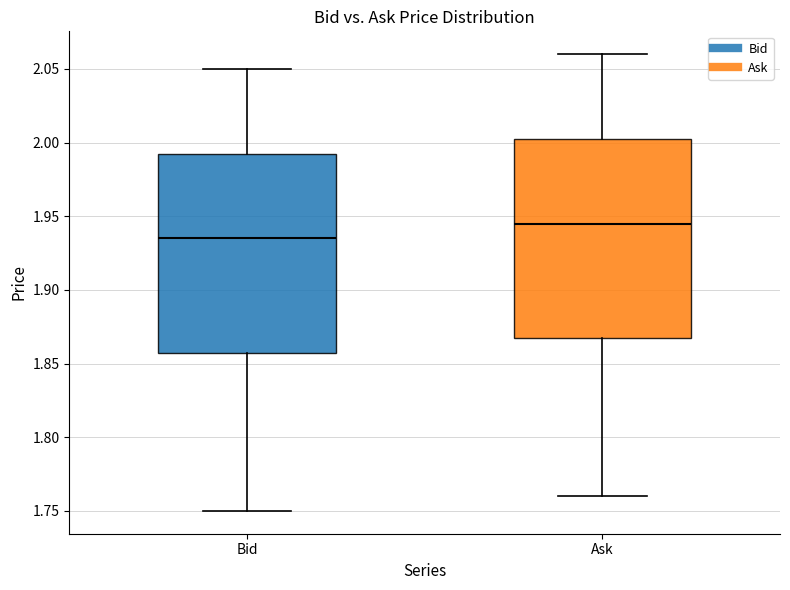

Reading left to right, transcribe this box plot: for each box, give where its median line is, the range the box spans, and where its two whiskers end, as read against the y-axis. The values are not printed on the chart, so give them approximately, as read against the axis.

Bid: median 1.935, box 1.860 to 1.995, whiskers 1.750 to 2.050
Ask: median 1.945, box 1.870 to 2.005, whiskers 1.760 to 2.060